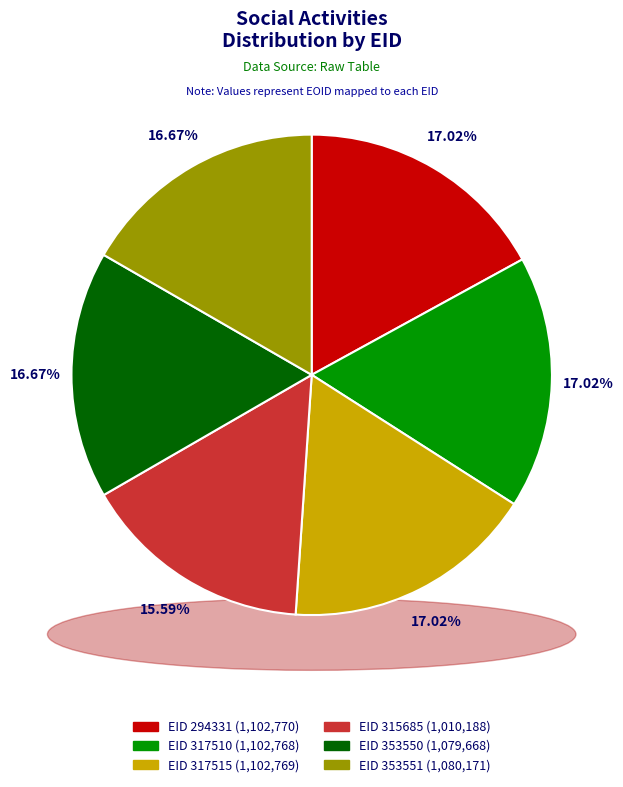

Is 353551 the majority of the pie?

No